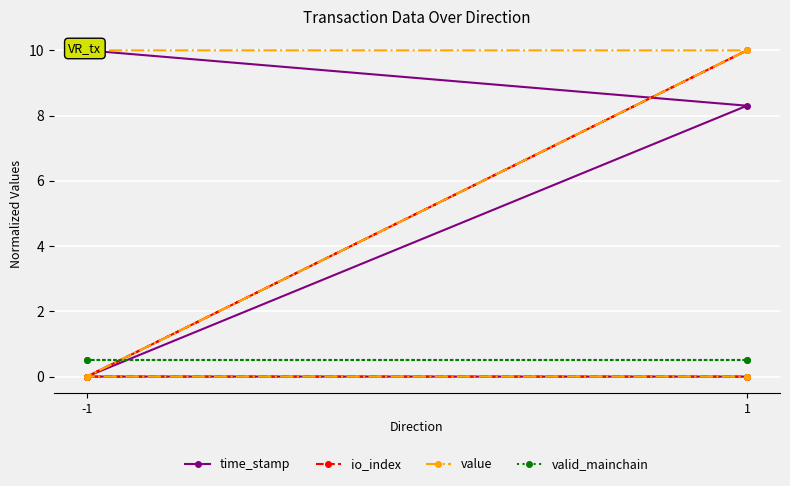

Which series has the largest total across all categories?

value